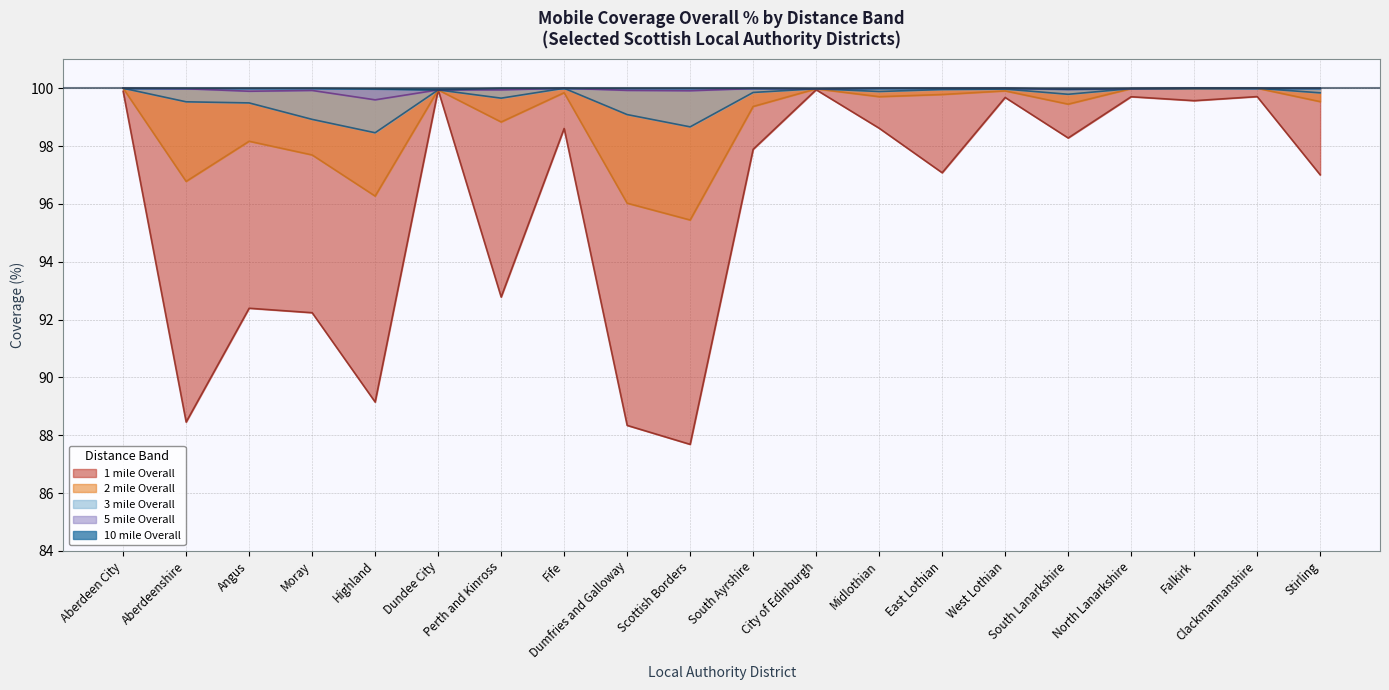

At which category is the sum across all series the highest?

Aberdeen City